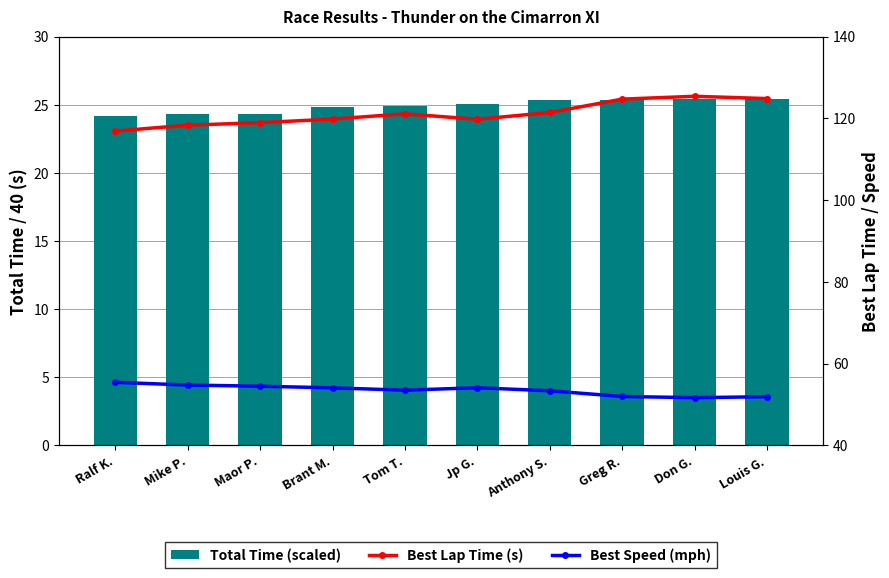

What is the sum of the Total Time (scaled) values at Jp G. and Mike P.?

49.4